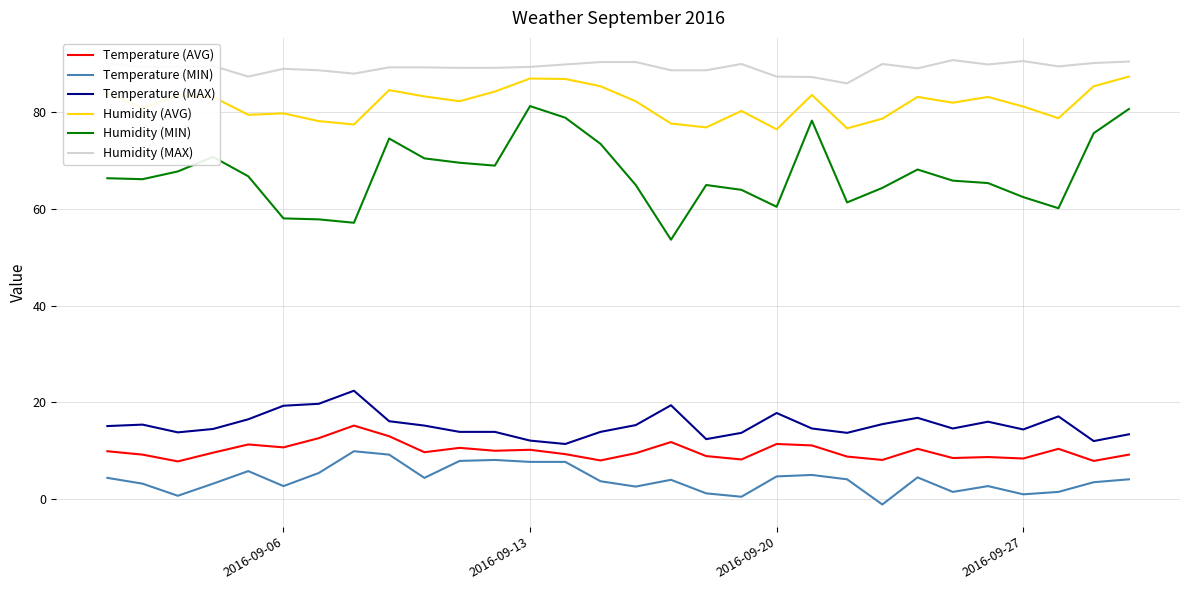

Which series has the widest spread of values?

Humidity (MIN)